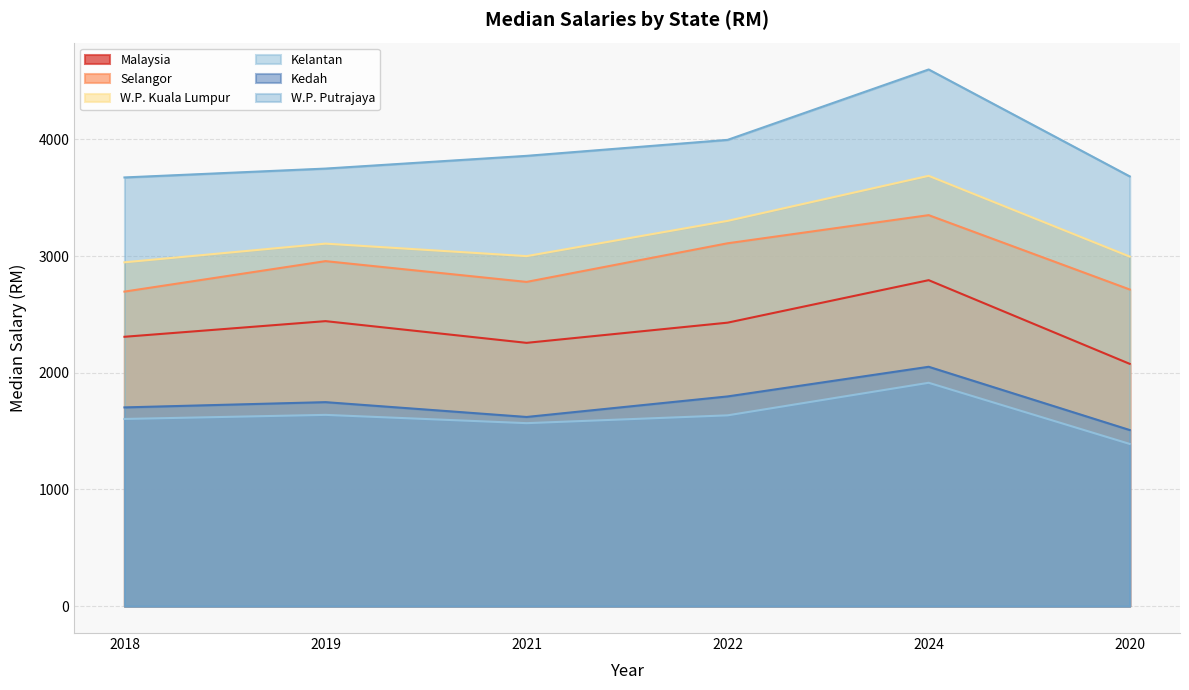

True or false: W.P. Kuala Lumpur and Selangor cross at least once.

False